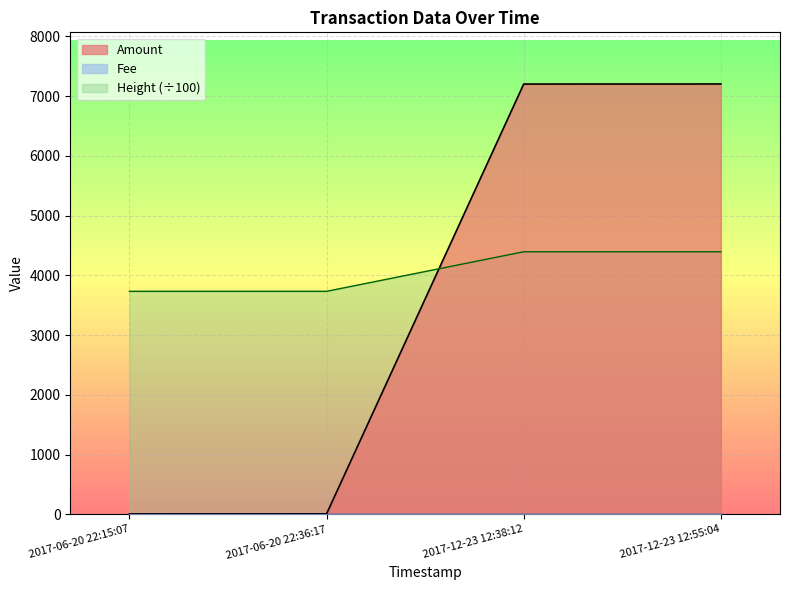

What is the label of the 1st point from the right?

2017-12-23 12:55:04